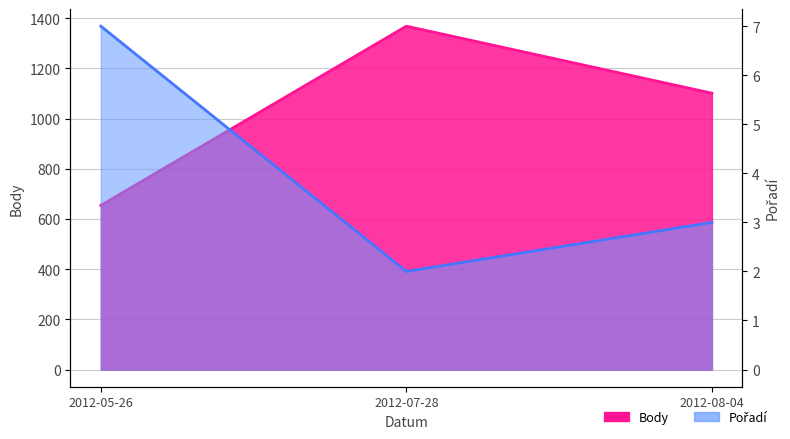

At which label is Pořadí closest to 4?

2012-08-04